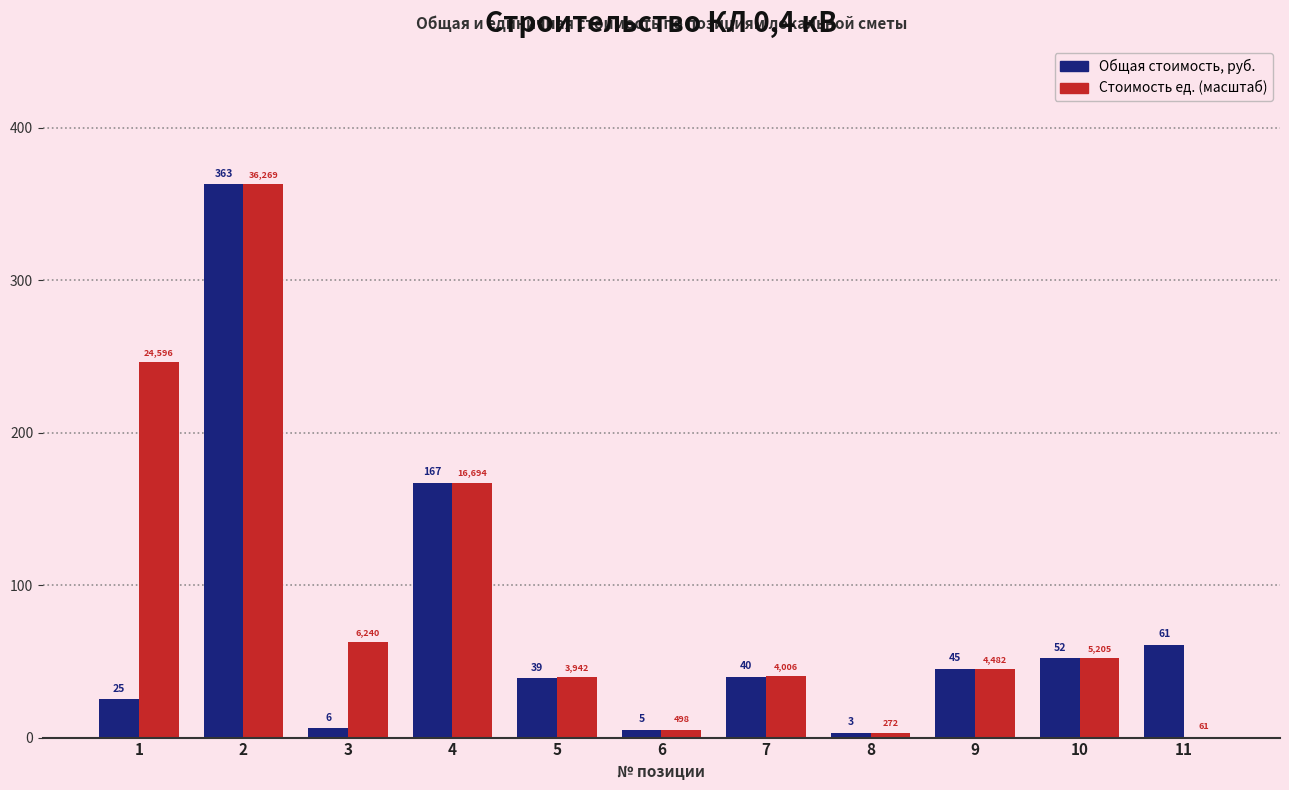

Which series has the largest total across all categories?

Стоимость ед. (масштаб)